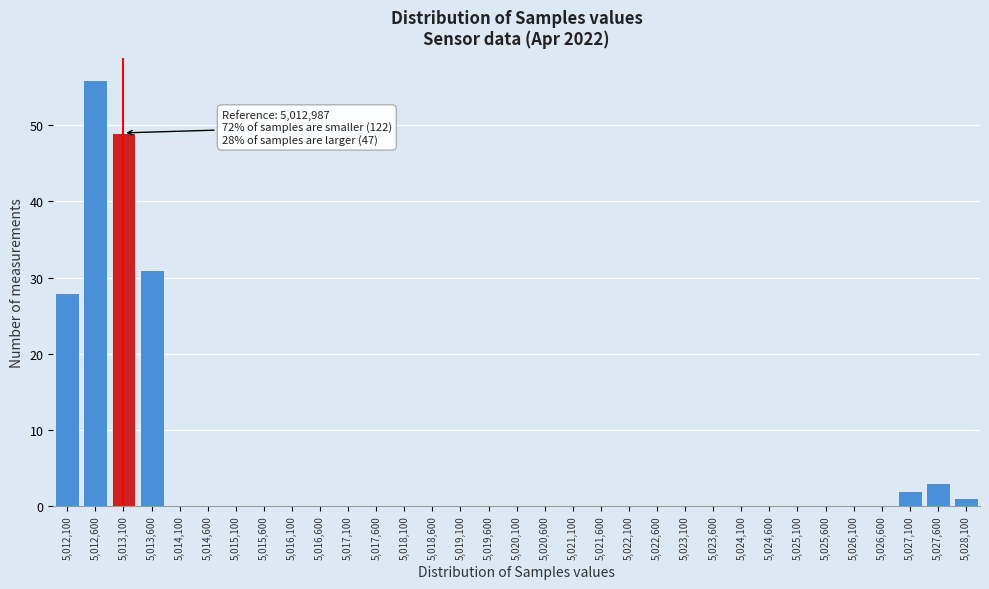

At which category does the chart reach its peak across all series?

5,012,600